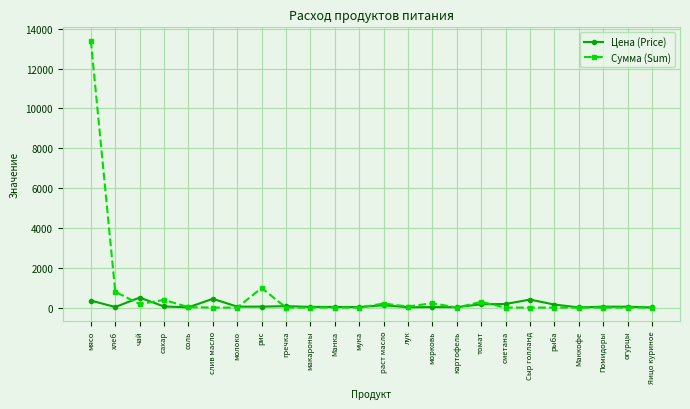

At сметана, list the series in order from smallest to largest.

Сумма (Sum), Цена (Price)